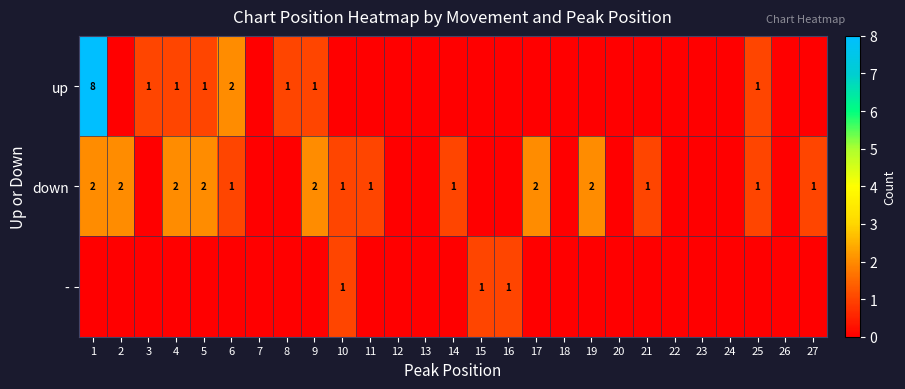

True or false: down has a value of 2 at 4.

True